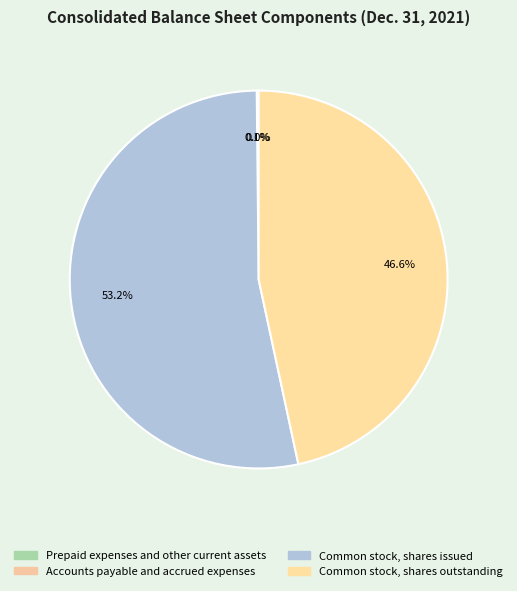

To the nearest percent, what is the average slice percentage?

25%